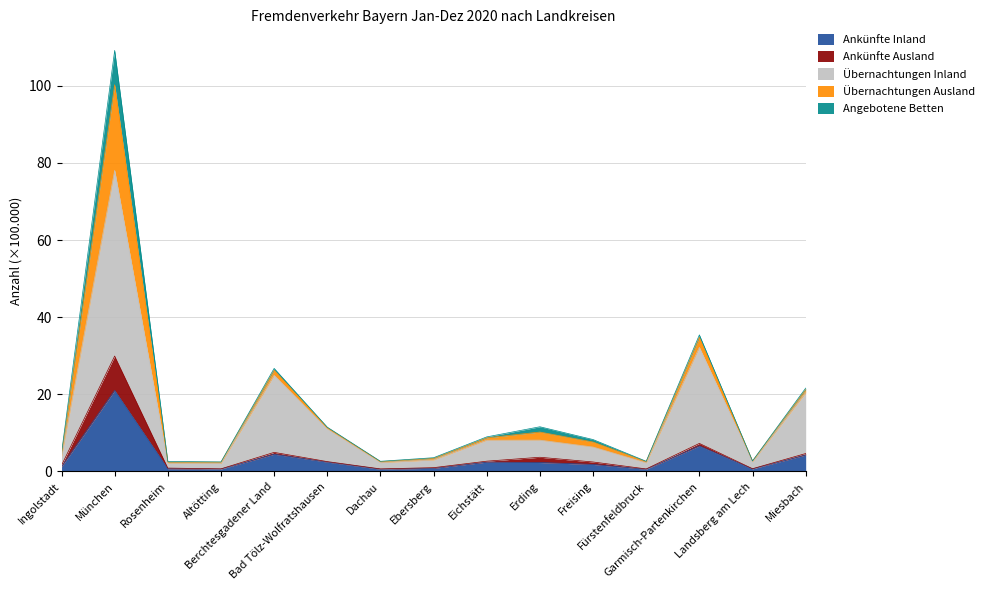

How many interior local peaks does the Ankünfte Inland series have?

4